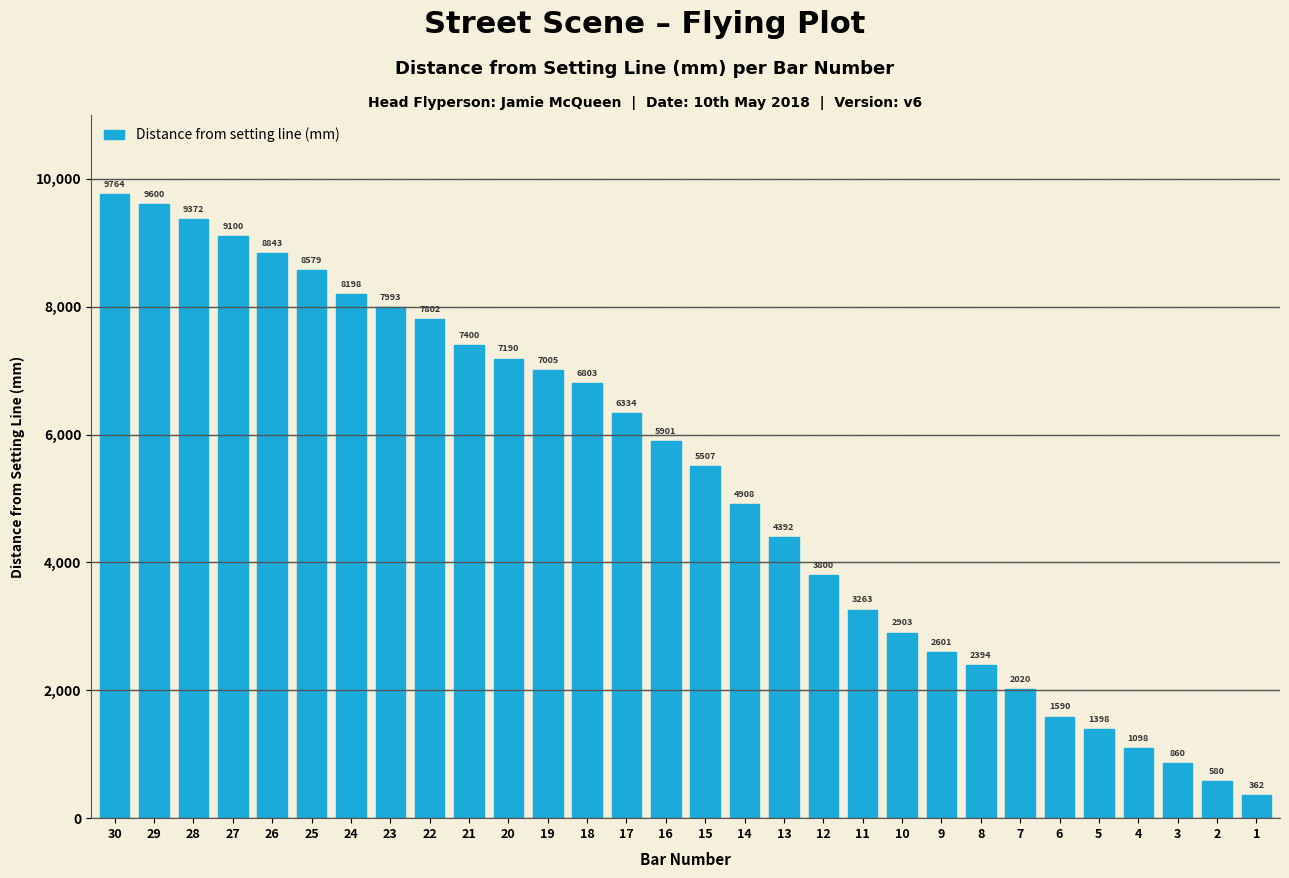

List the labels in order of value, largest first.

30, 29, 28, 27, 26, 25, 24, 23, 22, 21, 20, 19, 18, 17, 16, 15, 14, 13, 12, 11, 10, 9, 8, 7, 6, 5, 4, 3, 2, 1